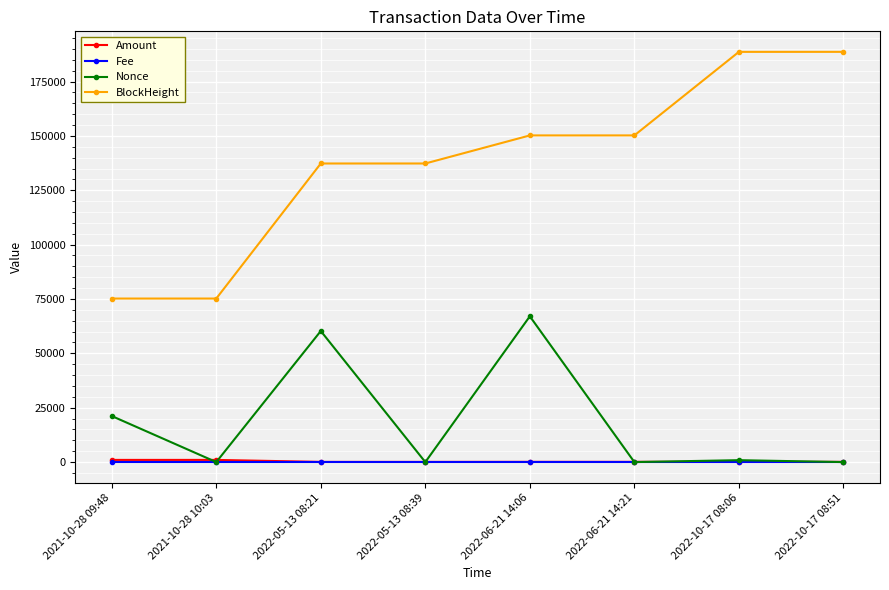

Which series changed the most between 2021-10-28 09:48 and 2022-06-21 14:21?

BlockHeight